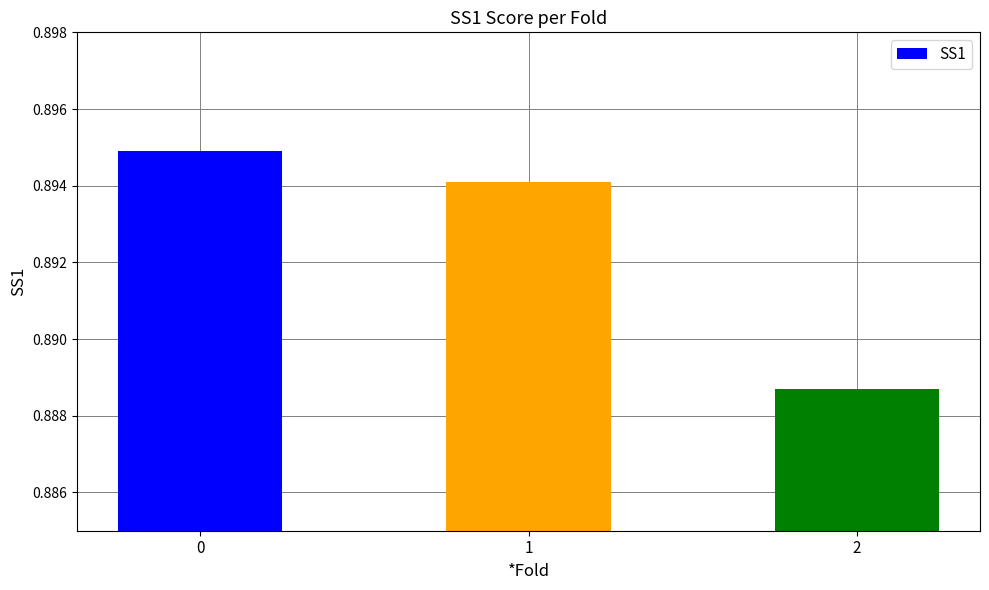

The chart shows a value of 1.5 at 1. True or false?

False